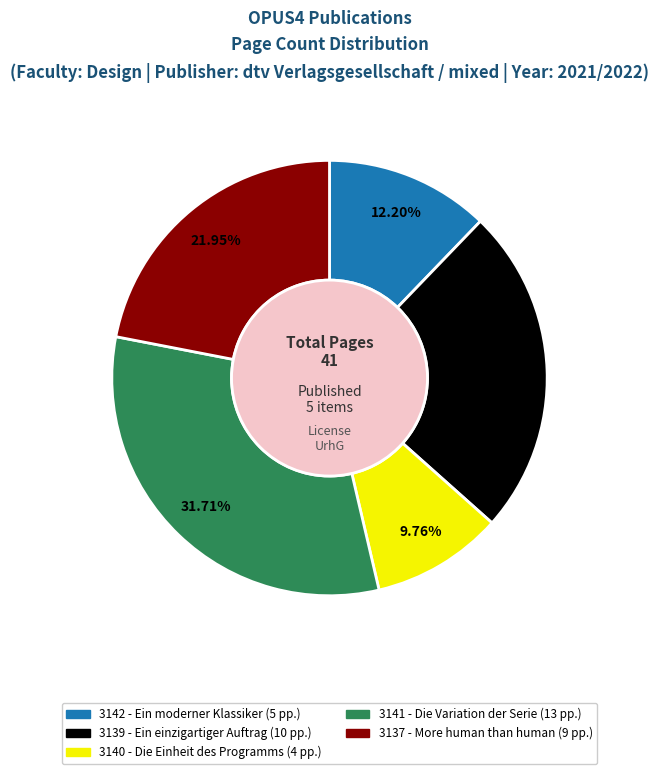

To the nearest percent, what is the difference between the 3141 and 3139 slice percentages?

7%